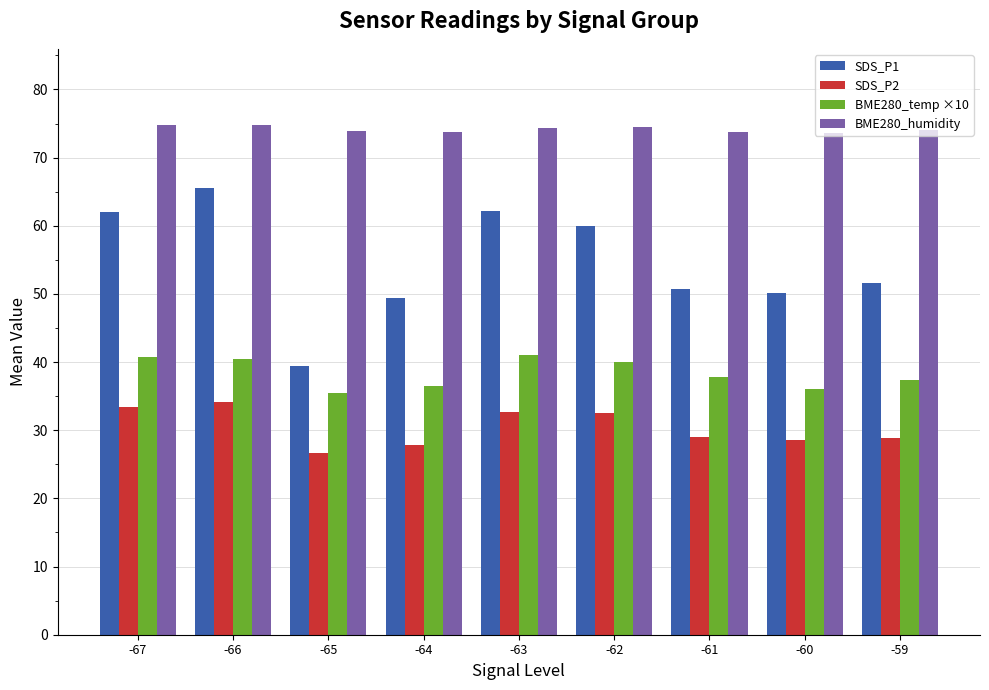

What is the difference between the highest and lowest values at -64?

46.0